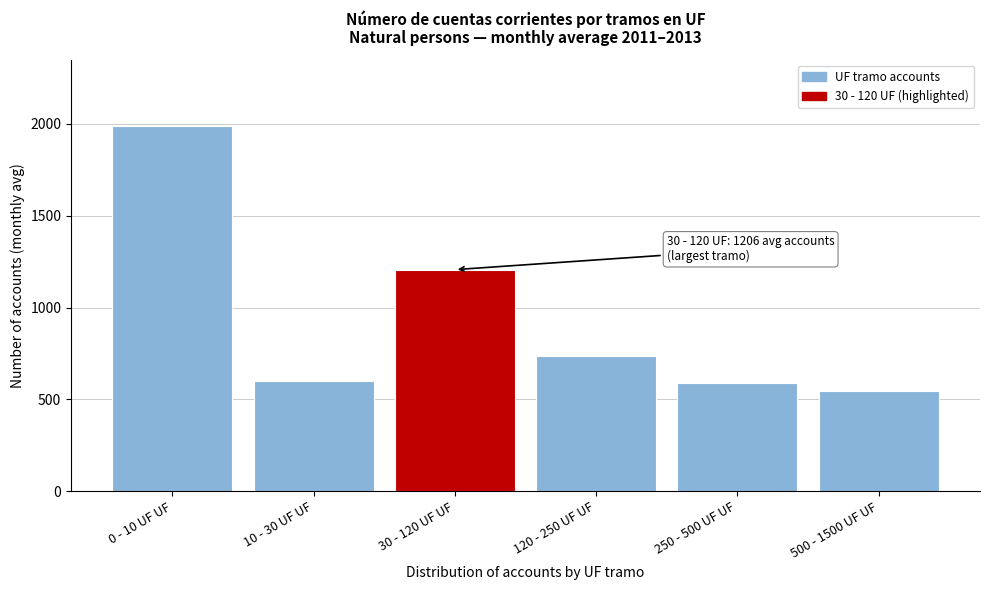

Reading left to right, transcribe all the data shown in this chart.

1989.3	598.2	1206.3	735.8	587.1	546.9